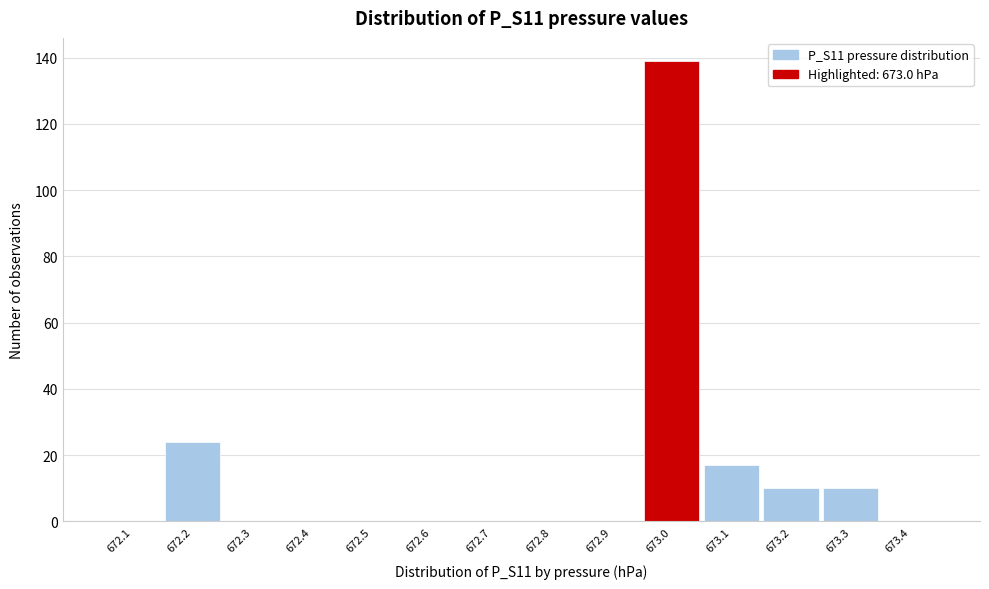

Reading left to right, transcribe this chart: for each bar, give the range it covers on the x-axis and its height. The values are not printed on the chart, so give them approximately, as read against the axis.

672.05 to 672.15: 0
672.15 to 672.25: 24
672.25 to 672.35: 0
672.35 to 672.45: 0
672.45 to 672.55: 0
672.55 to 672.65: 0
672.65 to 672.75: 0
672.75 to 672.85: 0
672.85 to 672.95: 0
672.95 to 673.05: 140
673.05 to 673.15: 18
673.15 to 673.25: 10
673.25 to 673.35: 10
673.35 to 673.45: 0